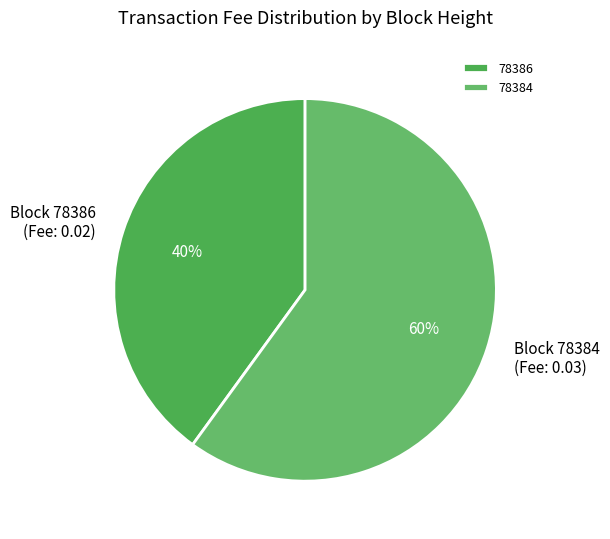

To the nearest percent, what portion does 78384 represent?

60%